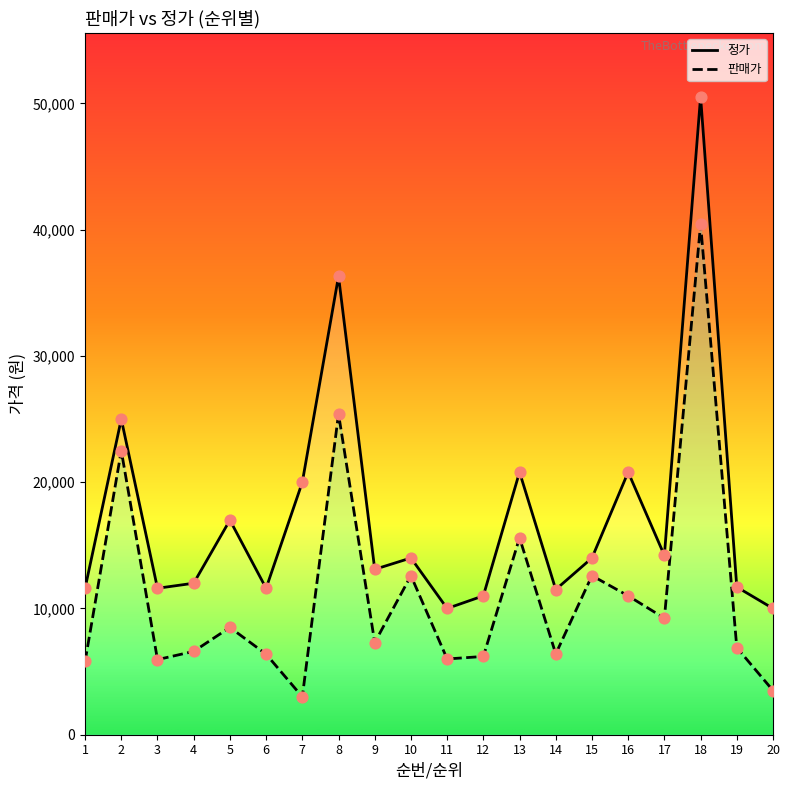

What are all the series names shown in the legend?

판매가, 정가